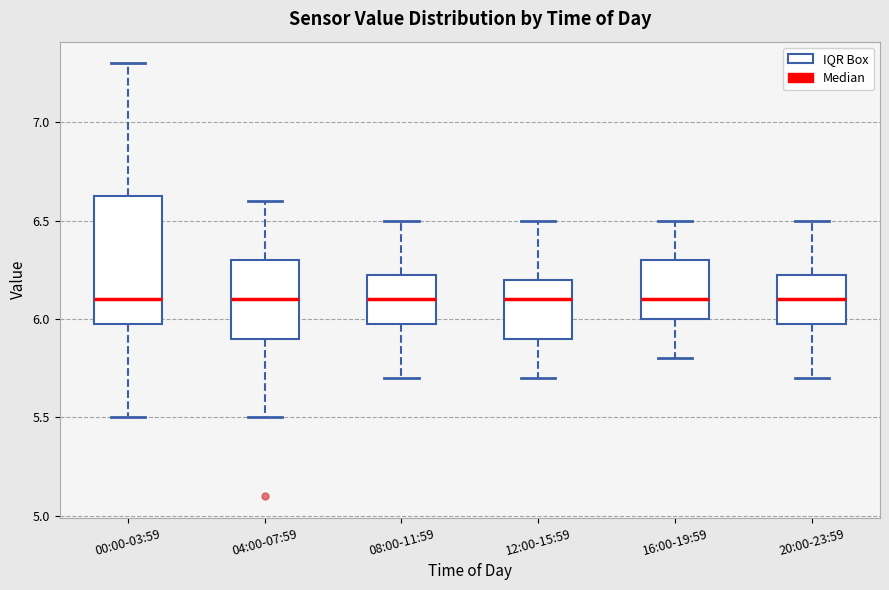

Where is the upper edge of the box for 08:00-11:59 on the y-axis? The values are not printed on the chart, so give them approximately, as read against the axis.

6.25